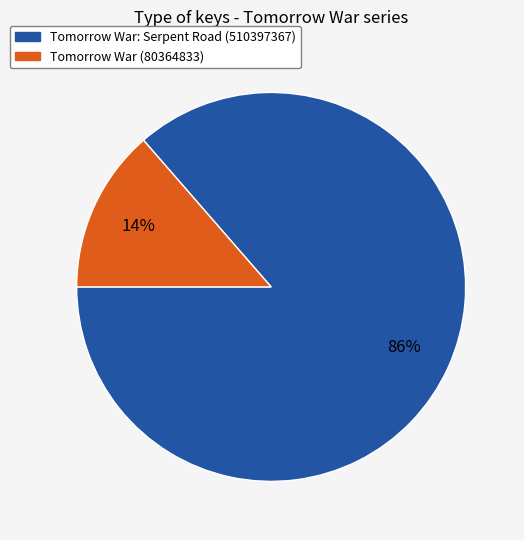

Which slice is the largest?

Tomorrow War: Serpent Road (510397367)